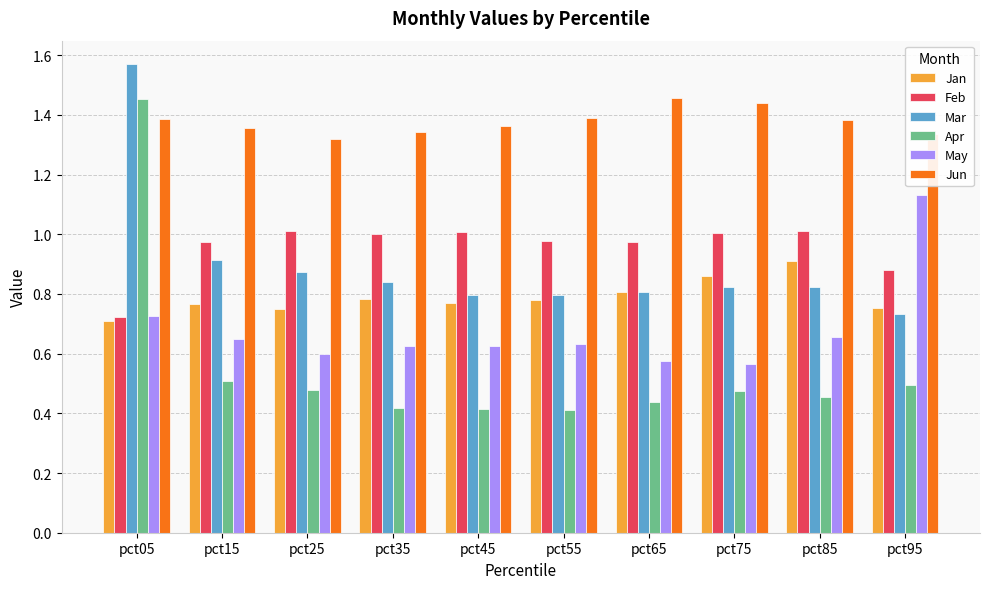

Does the chart contain stacked bars?

No